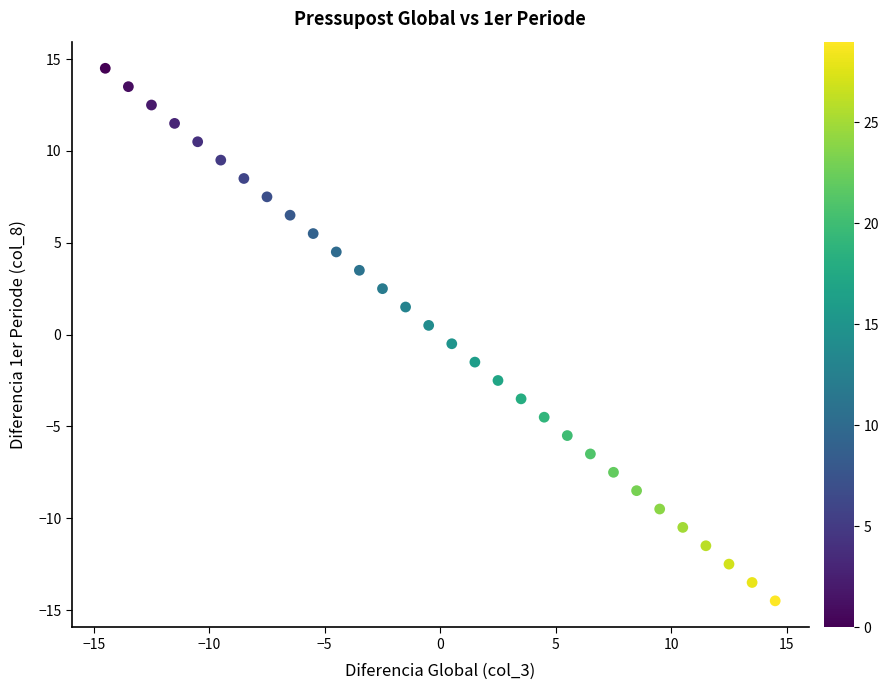

What is the range of Y values (max minus min)?

29.0